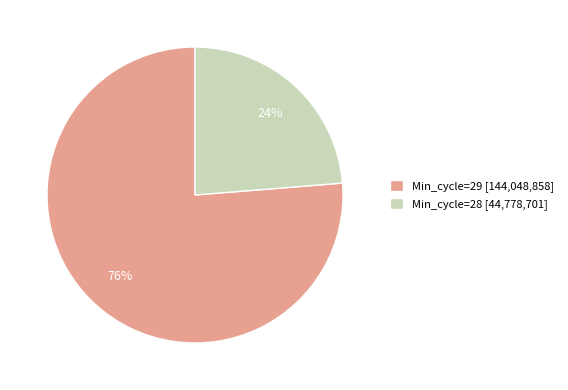

Does any single category account for the majority?

Yes